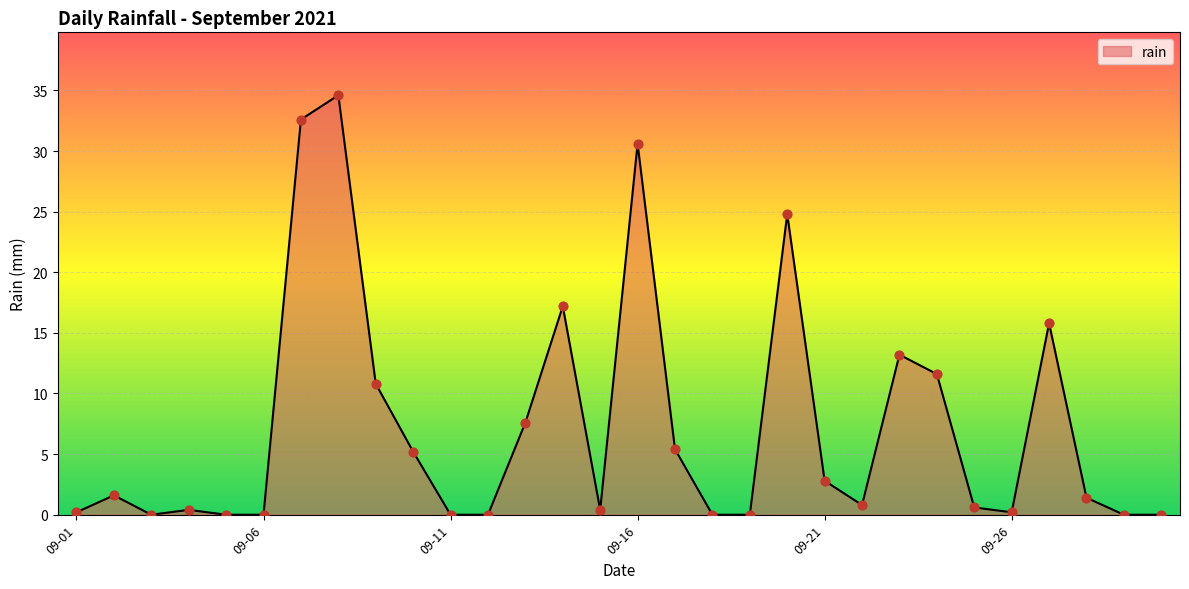

What is the difference between the maximum and minimum values?

34.6